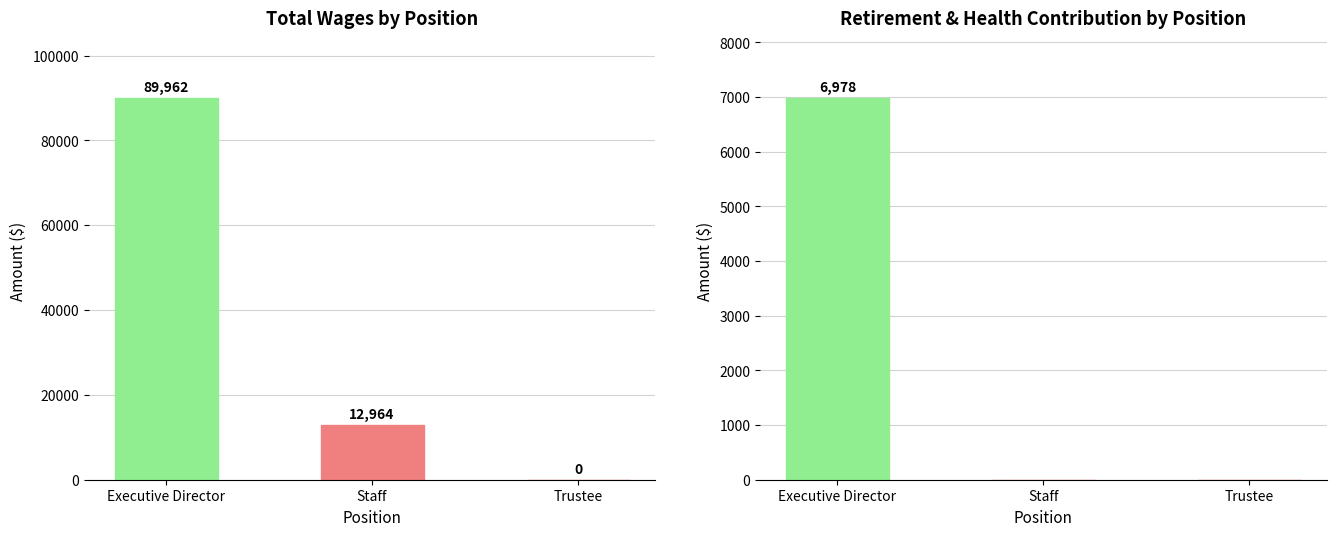

What is the average value of the TotalWages series?

34309